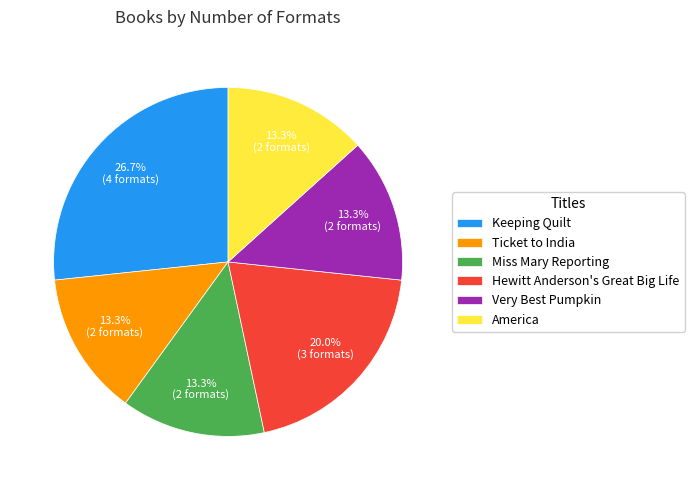

True or false: Ticket to India accounts for 18% of the total.

False